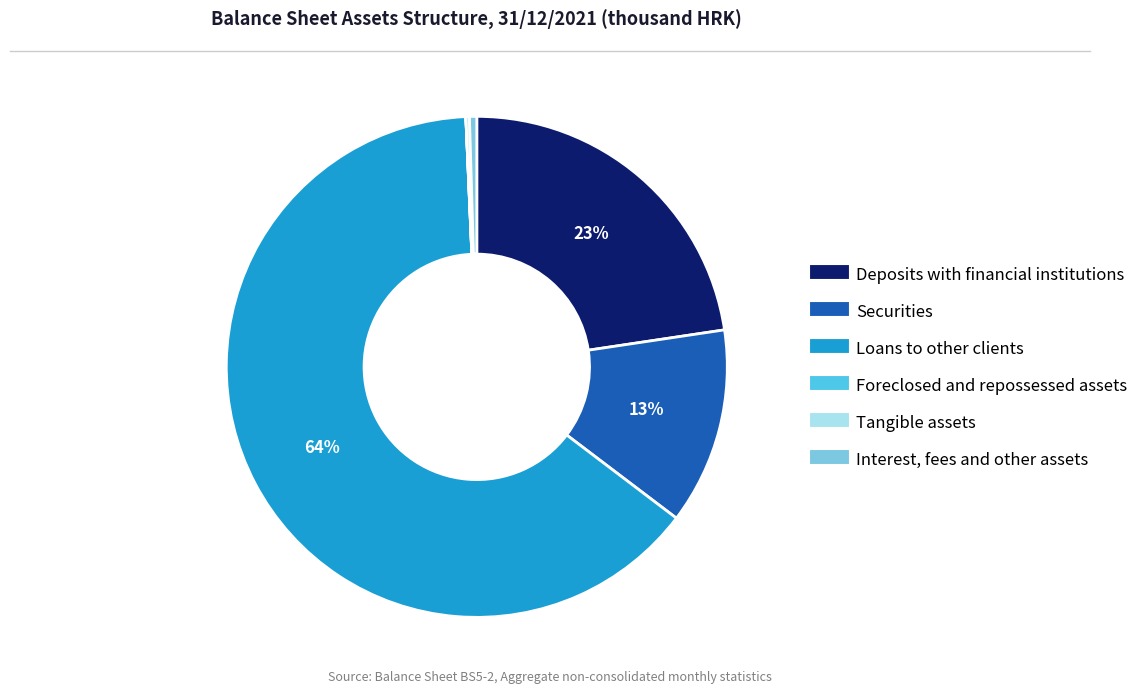

To the nearest percent, what is the difference between the largest and smallest slice percentages?

64%